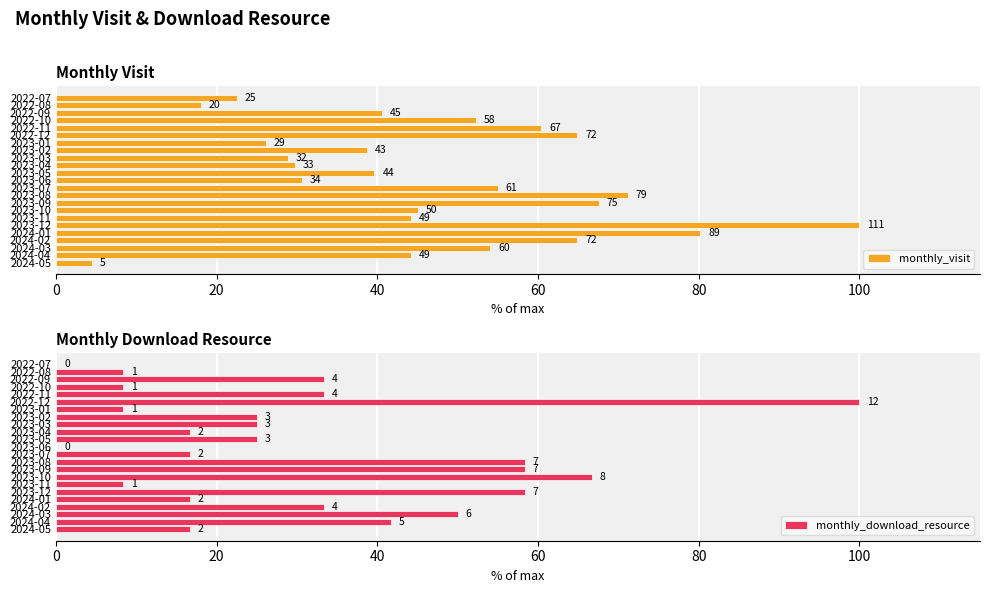

The monthly_download_resource series shows 41.7 at 2024-04. True or false?

True